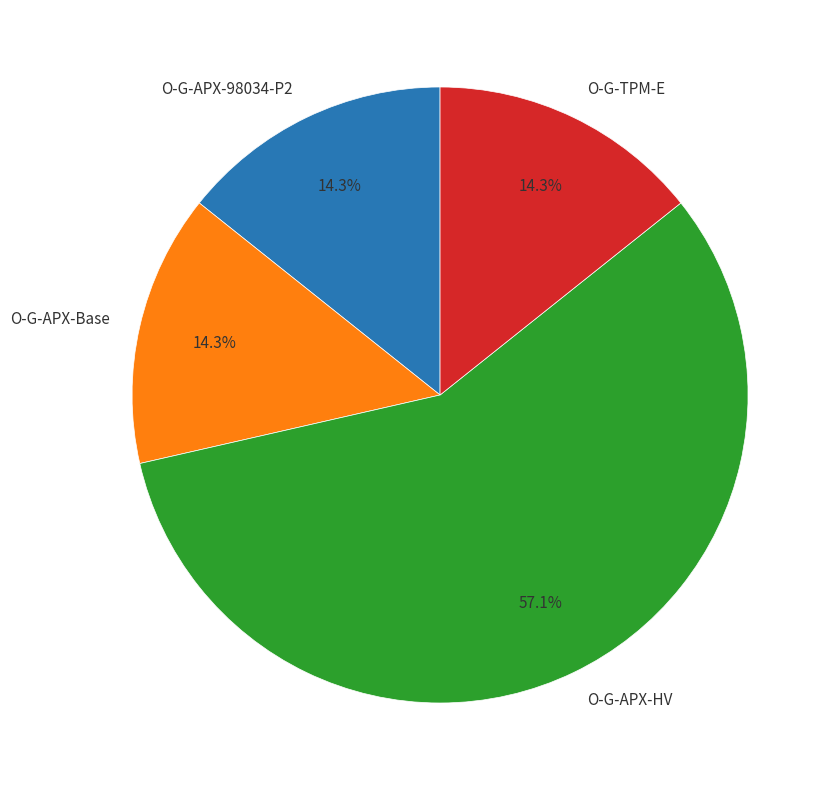

Which category has the biggest portion of the pie?

O-G-APX-HV